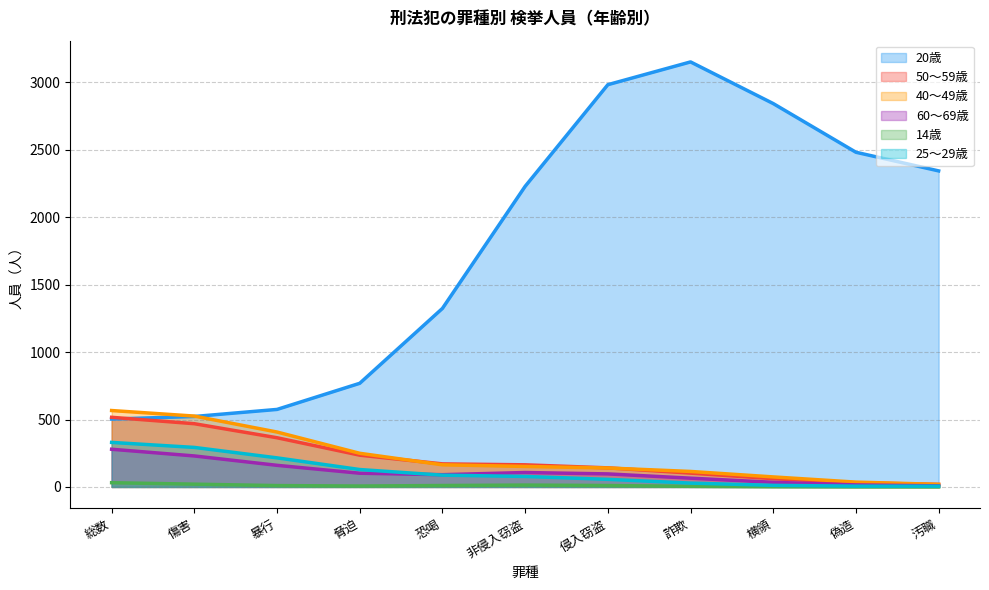

Does the chart display data point markers on the line(s)?

No